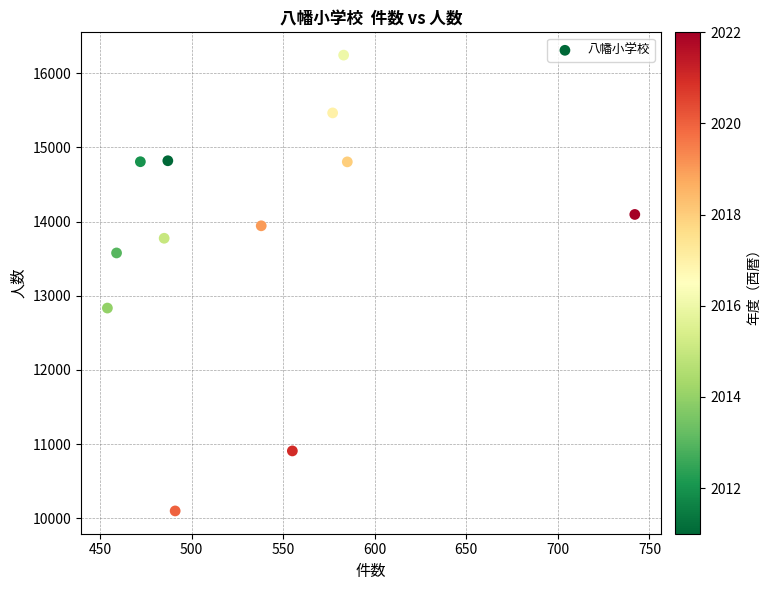

What Y value in the scatter plot is closest to 13172?

12835